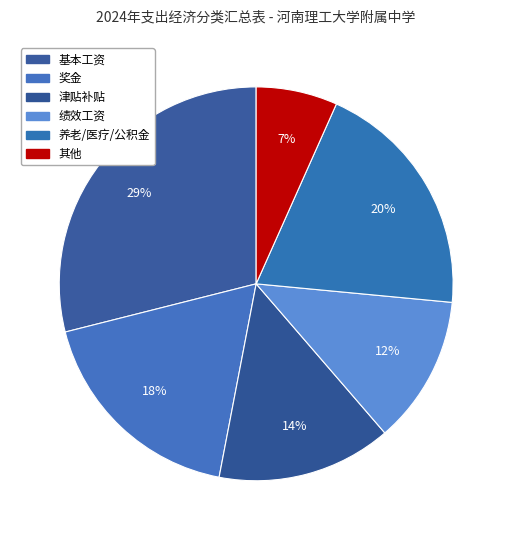

How many slices are in this pie chart?

6